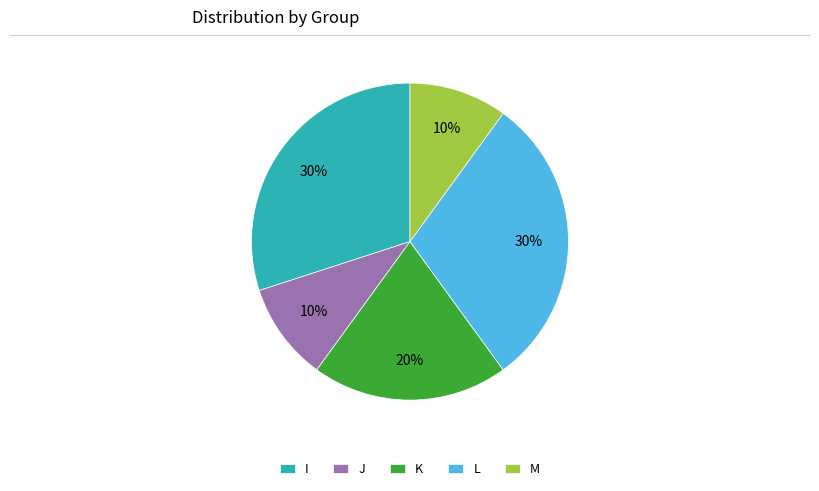

Between L and K, which is larger?

L